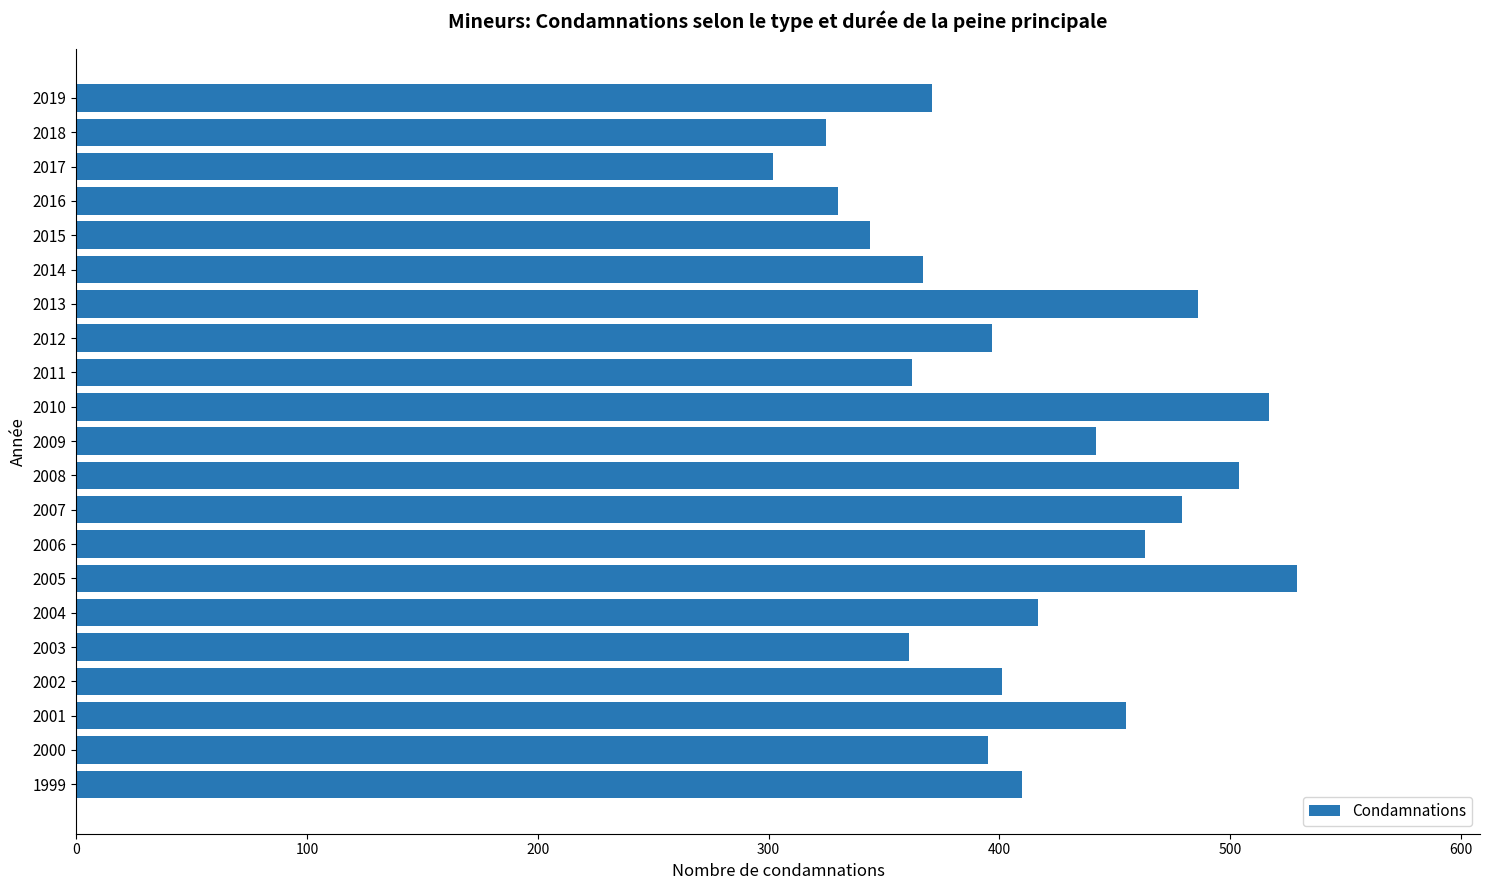

What is the ratio of the value at 1999 to the value at 2000?

1.0